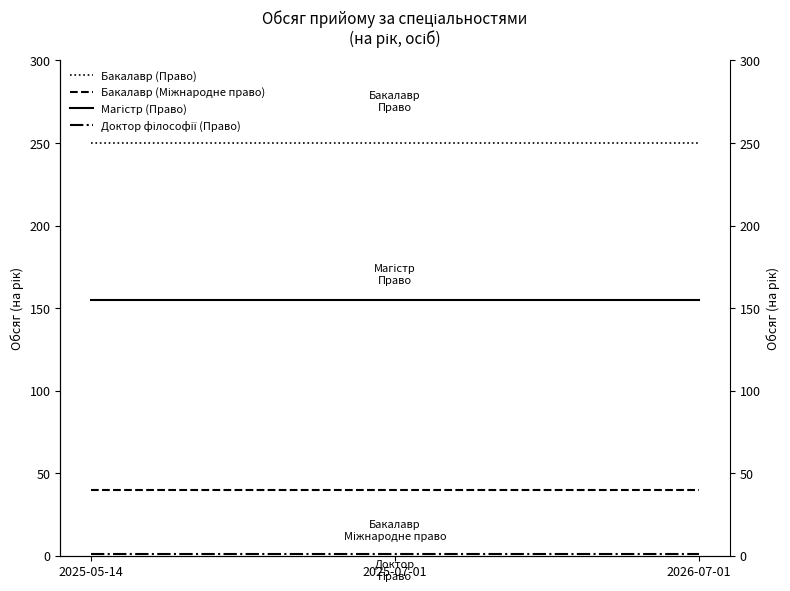

What is the difference between the highest and lowest values at 2025-07-01?

249